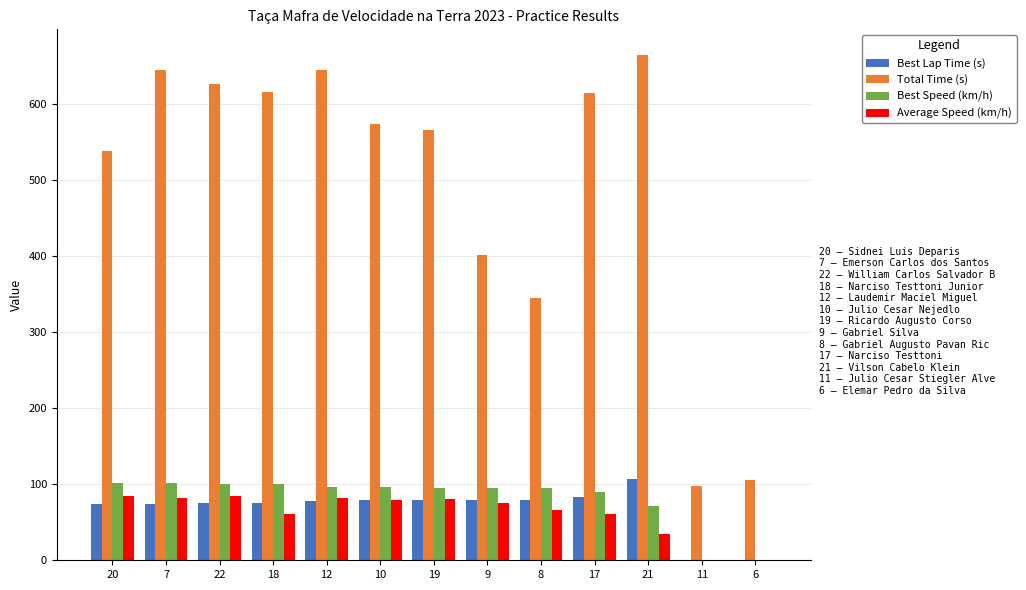

True or false: Total Time (s) has a value of 665.1 at 21.

True